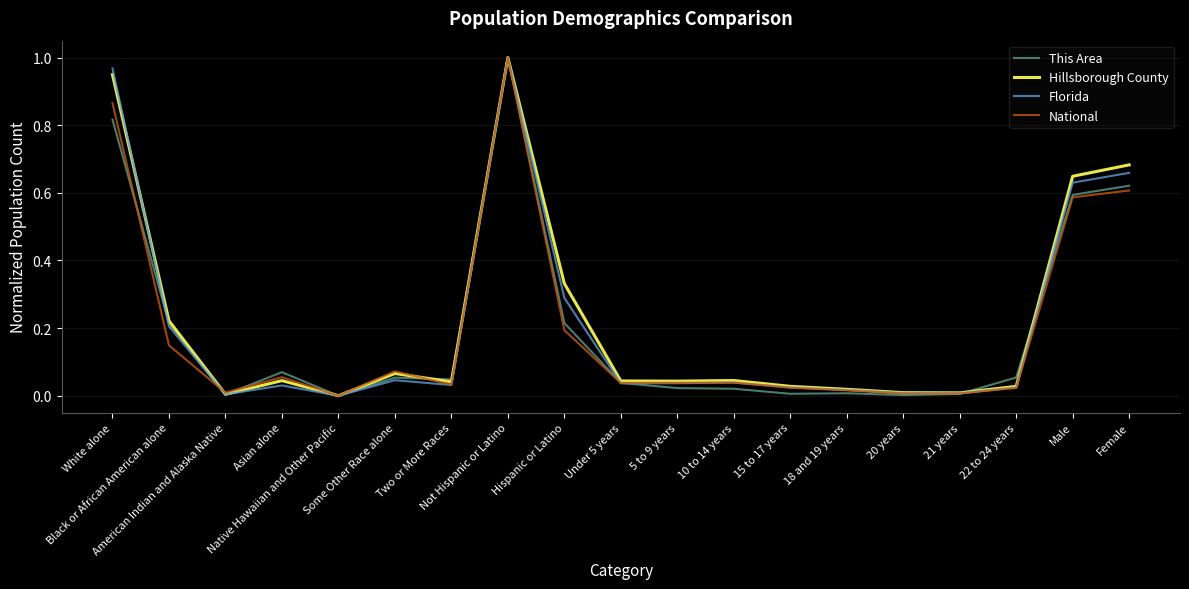

Reading right to left, transcribe all the data shown in this chart.

This Area: Female=0.6	Male=0.6	22 to 24 years=0.1	21 years=0.0	20 years=0.0	18 and 19 years=0.0	15 to 17 years=0.0	10 to 14 years=0.0	5 to 9 years=0.0	Under 5 years=0.0	Hispanic or Latino=0.2	Not Hispanic or Latino=1.0	Two or More Races=0.0	Some Other Race alone=0.1	Native Hawaiian and Other Pacific=0.0	Asian alone=0.1	American Indian and Alaska Native=0.0	Black or African American alone=0.2	White alone=0.8
Hillsborough County: Female=0.7	Male=0.6	22 to 24 years=0.0	21 years=0.0	20 years=0.0	18 and 19 years=0.0	15 to 17 years=0.0	10 to 14 years=0.0	5 to 9 years=0.0	Under 5 years=0.0	Hispanic or Latino=0.3	Not Hispanic or Latino=1.0	Two or More Races=0.0	Some Other Race alone=0.1	Native Hawaiian and Other Pacific=0.0	Asian alone=0.0	American Indian and Alaska Native=0.0	Black or African American alone=0.2	White alone=0.9
Florida: Female=0.7	Male=0.6	22 to 24 years=0.0	21 years=0.0	20 years=0.0	18 and 19 years=0.0	15 to 17 years=0.0	10 to 14 years=0.0	5 to 9 years=0.0	Under 5 years=0.0	Hispanic or Latino=0.3	Not Hispanic or Latino=1.0	Two or More Races=0.0	Some Other Race alone=0.0	Native Hawaiian and Other Pacific=0.0	Asian alone=0.0	American Indian and Alaska Native=0.0	Black or African American alone=0.2	White alone=1.0
National: Female=0.6	Male=0.6	22 to 24 years=0.0	21 years=0.0	20 years=0.0	18 and 19 years=0.0	15 to 17 years=0.0	10 to 14 years=0.0	5 to 9 years=0.0	Under 5 years=0.0	Hispanic or Latino=0.2	Not Hispanic or Latino=1.0	Two or More Races=0.0	Some Other Race alone=0.1	Native Hawaiian and Other Pacific=0.0	Asian alone=0.1	American Indian and Alaska Native=0.0	Black or African American alone=0.1	White alone=0.9